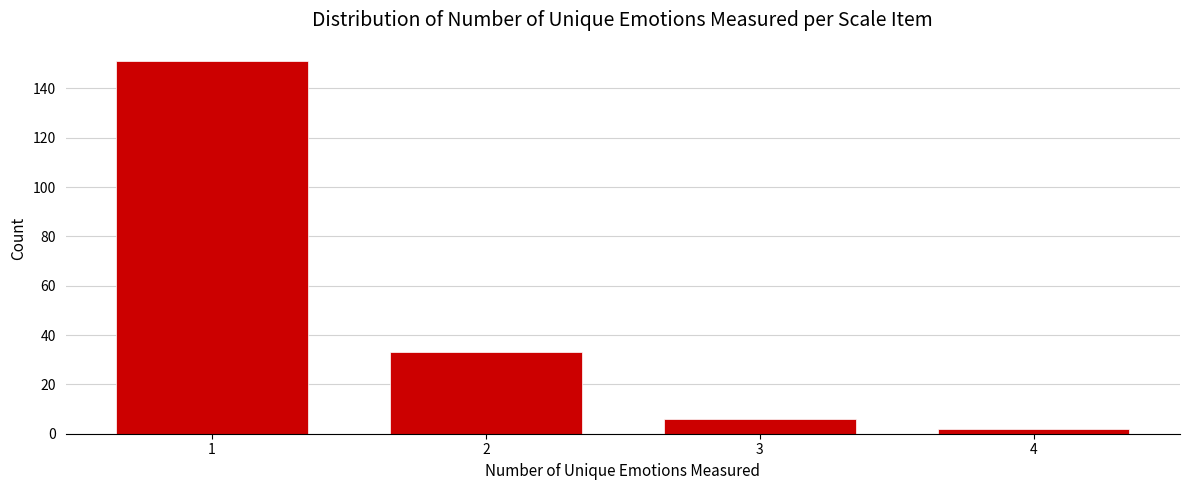

Reading left to right, extract all data points from this chart.

1=151	2=33	3=6	4=2